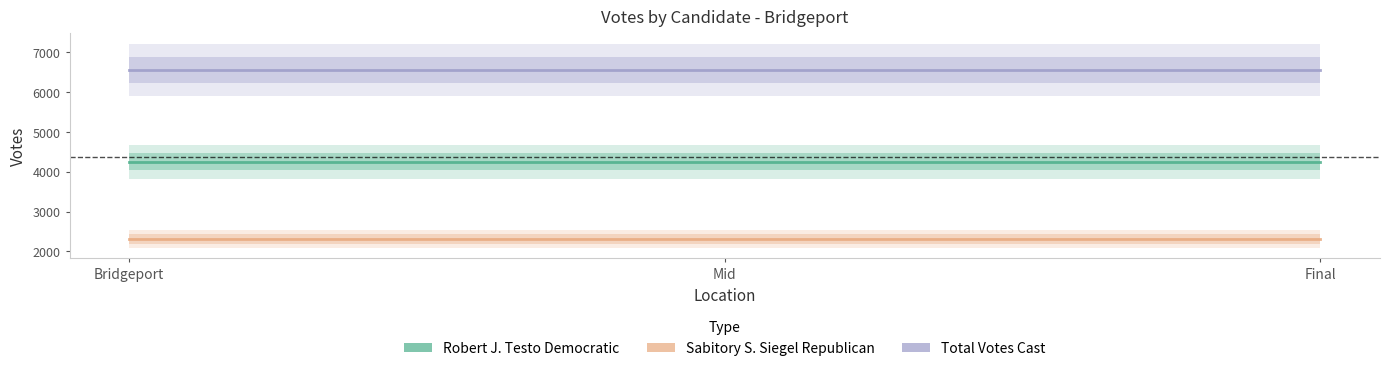

What is the label of the 2nd point from the right?

Mid